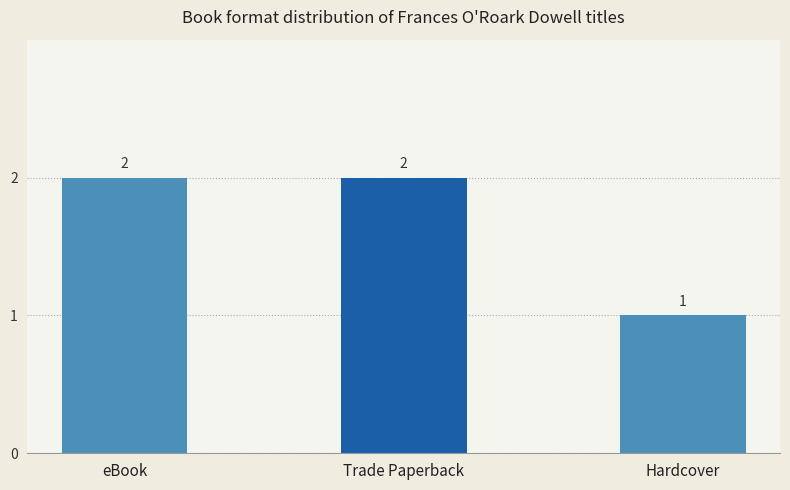

Count the values in the range 1 to 2.

3